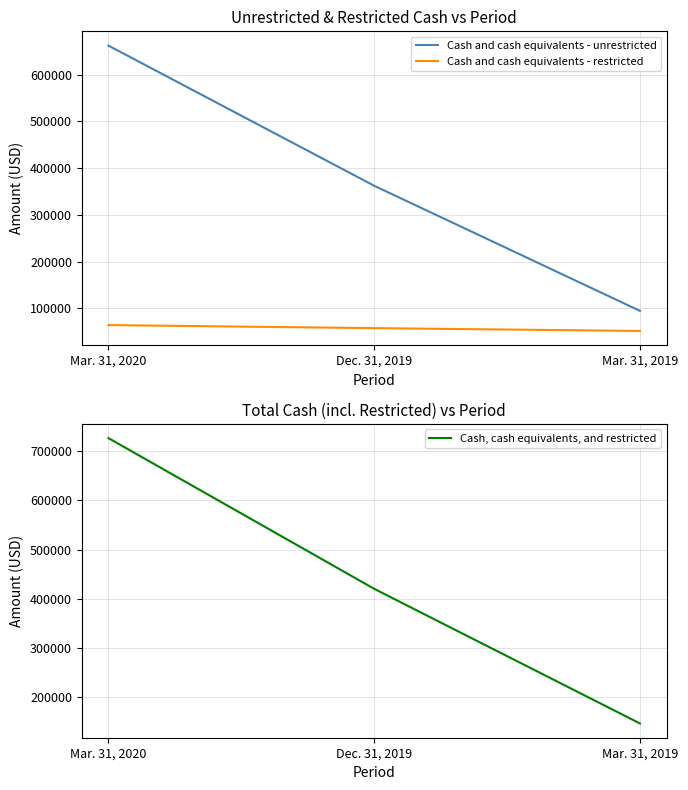

What is the total value across all series at Mar. 31, 2020?

1453314